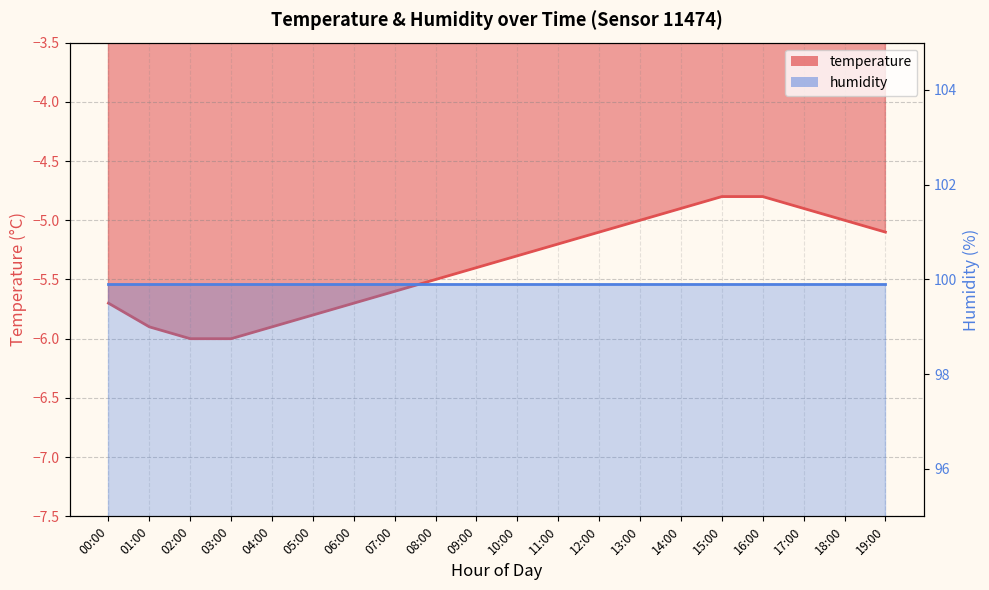

Reading left to right, extract all data points from this chart.

00:00=-5.7	01:00=-5.9	02:00=-6.0	03:00=-6.0	04:00=-5.9	05:00=-5.8	06:00=-5.7	07:00=-5.6	08:00=-5.5	09:00=-5.4	10:00=-5.3	11:00=-5.2	12:00=-5.1	13:00=-5.0	14:00=-4.9	15:00=-4.8	16:00=-4.8	17:00=-4.9	18:00=-5.0	19:00=-5.1